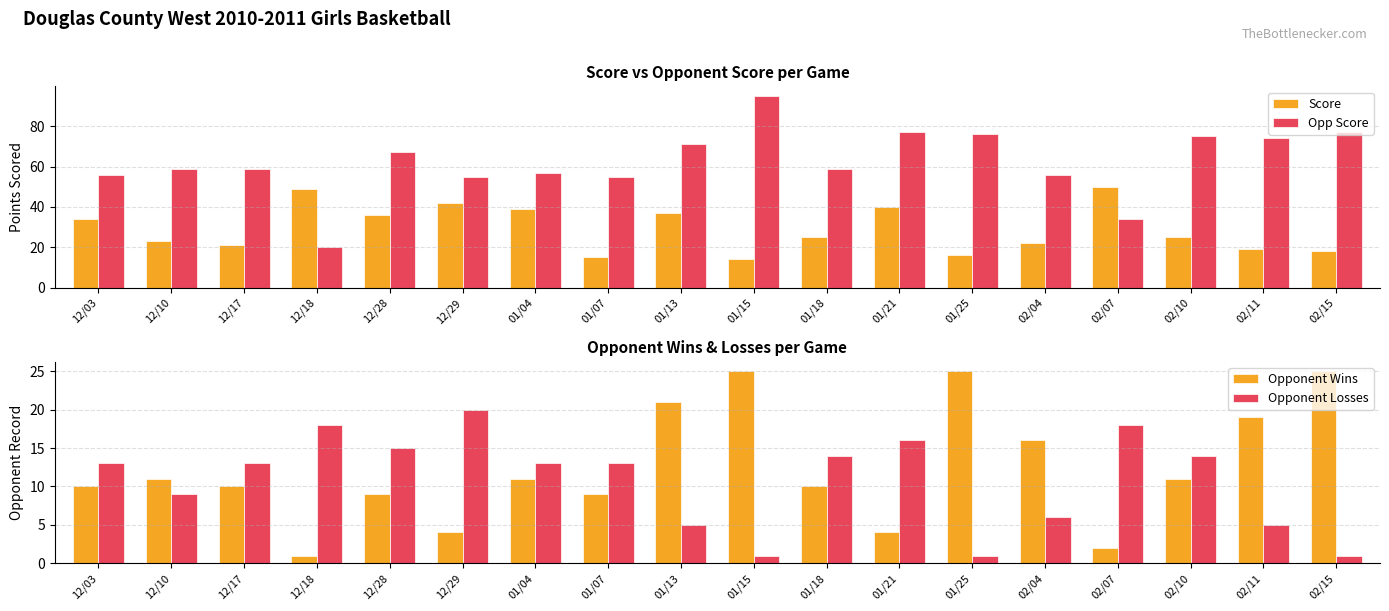

Reading left to right, what are all the values shown in this chart?

Score: 12/03=34	12/10=23	12/17=21	12/18=49	12/28=36	12/29=42	01/04=39	01/07=15	01/13=37	01/15=14	01/18=25	01/21=40	01/25=16	02/04=22	02/07=50	02/10=25	02/11=19	02/15=18
Opp Score: 12/03=56	12/10=59	12/17=59	12/18=20	12/28=67	12/29=55	01/04=57	01/07=55	01/13=71	01/15=95	01/18=59	01/21=77	01/25=76	02/04=56	02/07=34	02/10=75	02/11=74	02/15=77
Opponent Wins: 12/03=10	12/10=11	12/17=10	12/18=1	12/28=9	12/29=4	01/04=11	01/07=9	01/13=21	01/15=25	01/18=10	01/21=4	01/25=25	02/04=16	02/07=2	02/10=11	02/11=19	02/15=25
Opponent Losses: 12/03=13	12/10=9	12/17=13	12/18=18	12/28=15	12/29=20	01/04=13	01/07=13	01/13=5	01/15=1	01/18=14	01/21=16	01/25=1	02/04=6	02/07=18	02/10=14	02/11=5	02/15=1